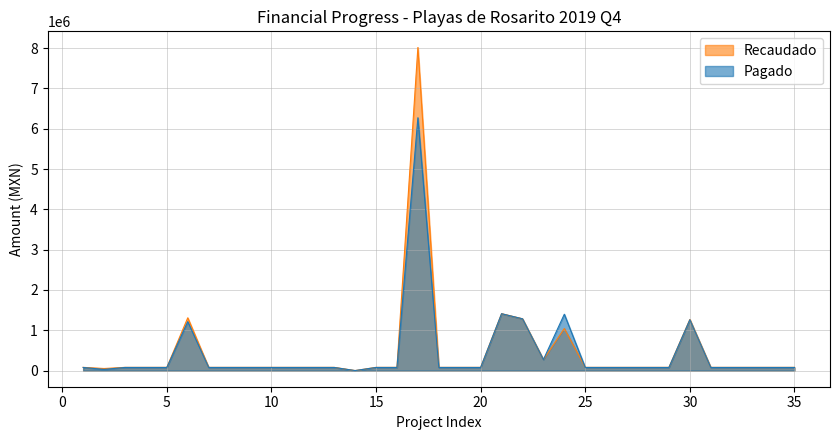

How many times do Recaudado and Pagado cross each other?

1